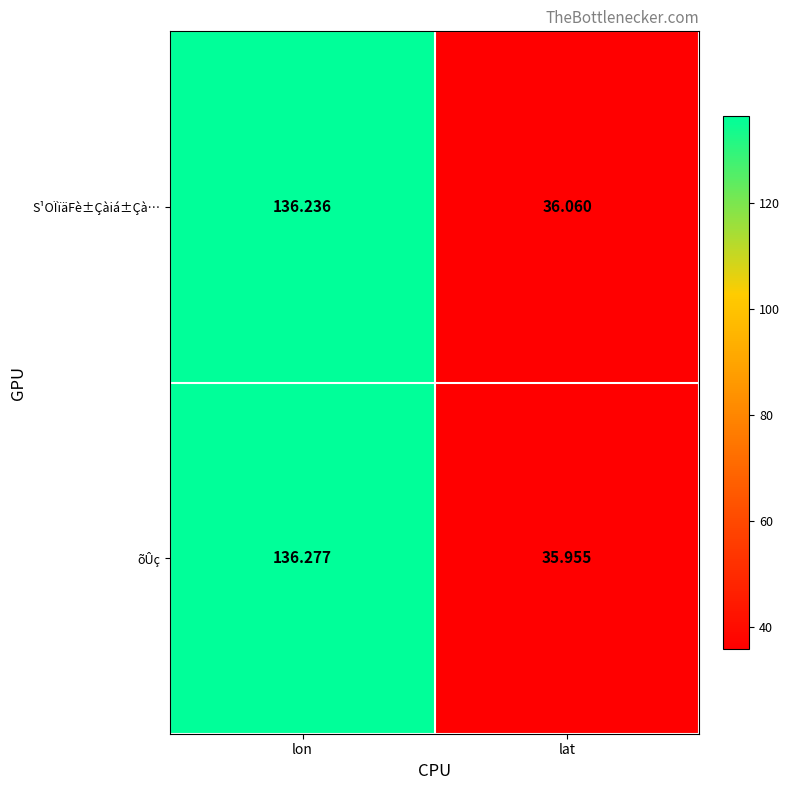

At which category is the sum across all series the highest?

lon